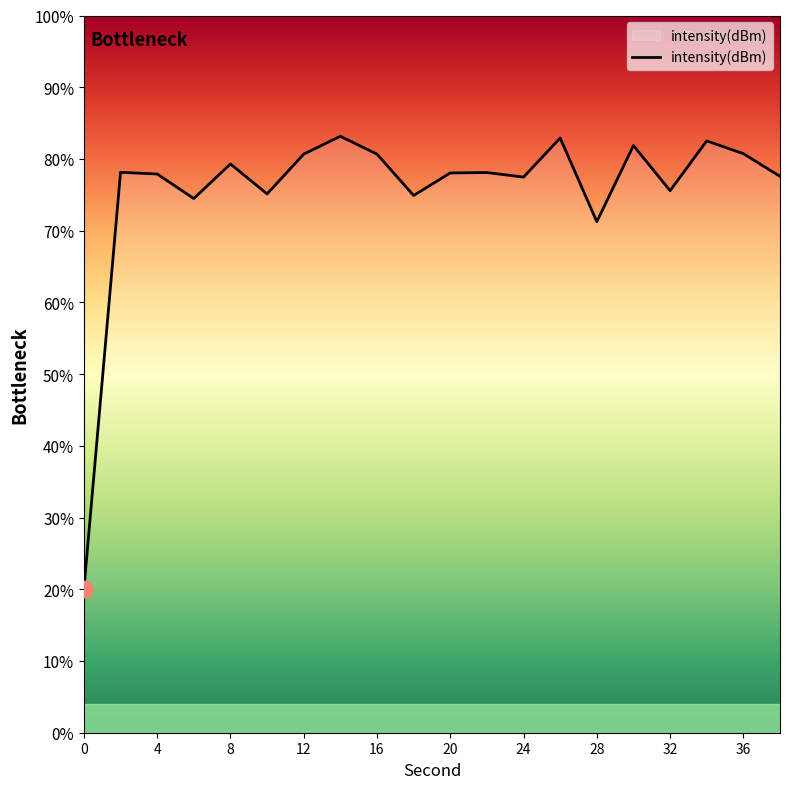

What is the minimum value shown in the chart?

20.0